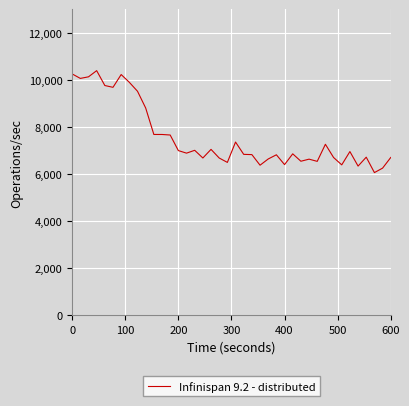

What is the minimum value shown in the chart?

6061.9